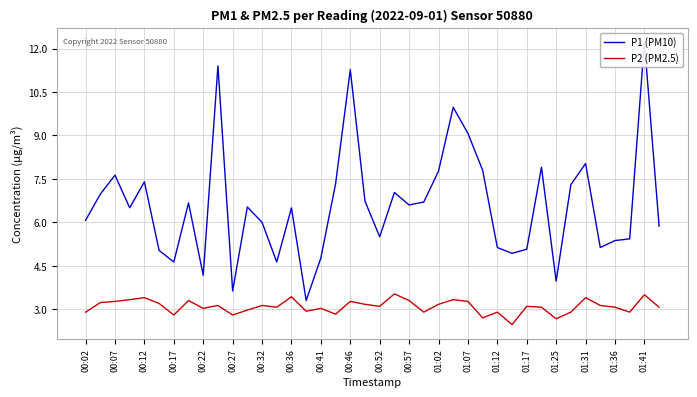

True or false: P2 (PM2.5) has a value of 1.9 at 01:12.

False